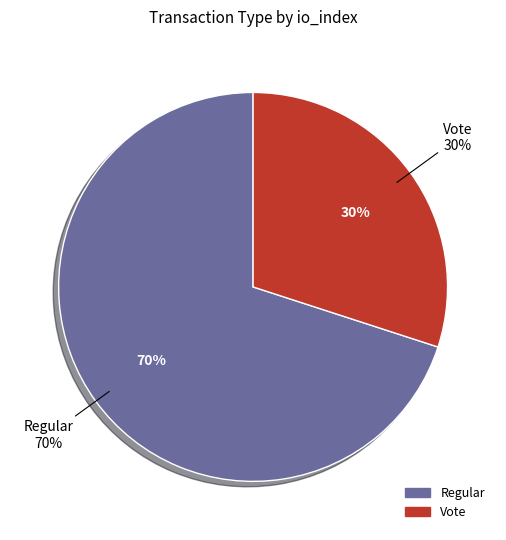

Which slice represents more than half of the pie?

Regular